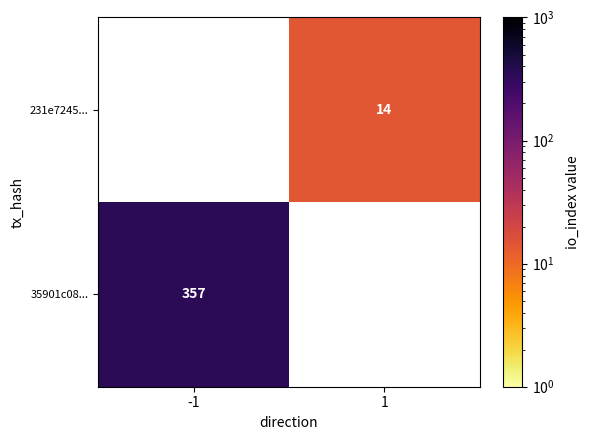

Which has a higher value, 1 or -1?

-1